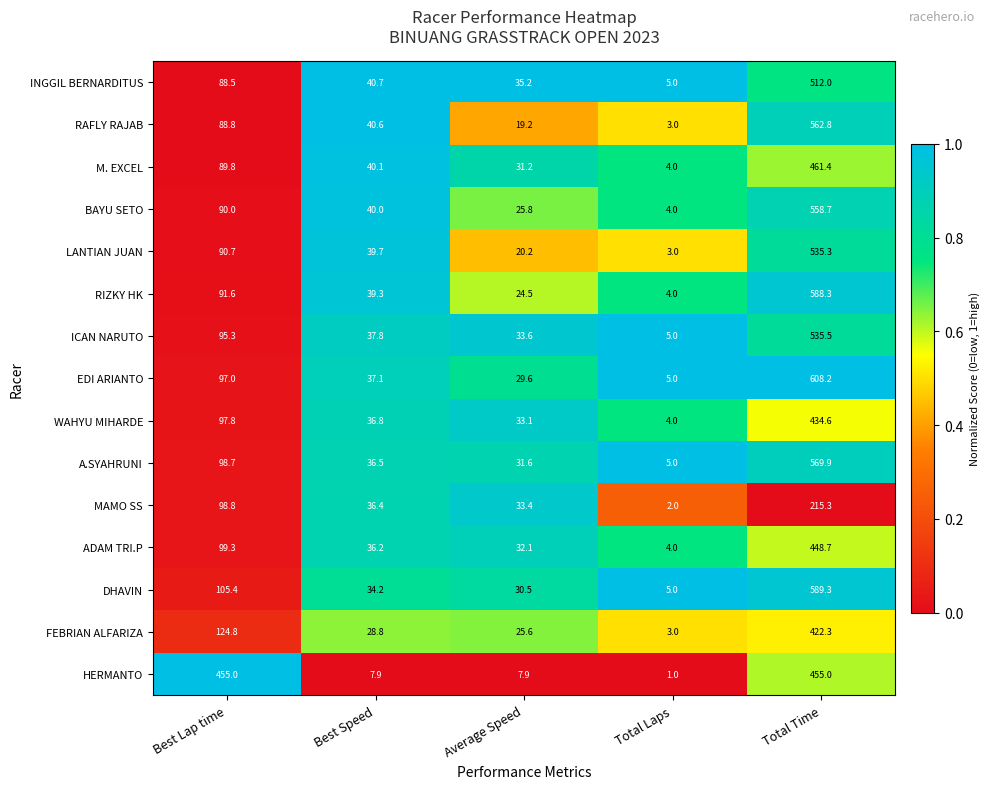

What is the sum of the ICAN NARUTO values at Best Lap time and Total Time?

630.8